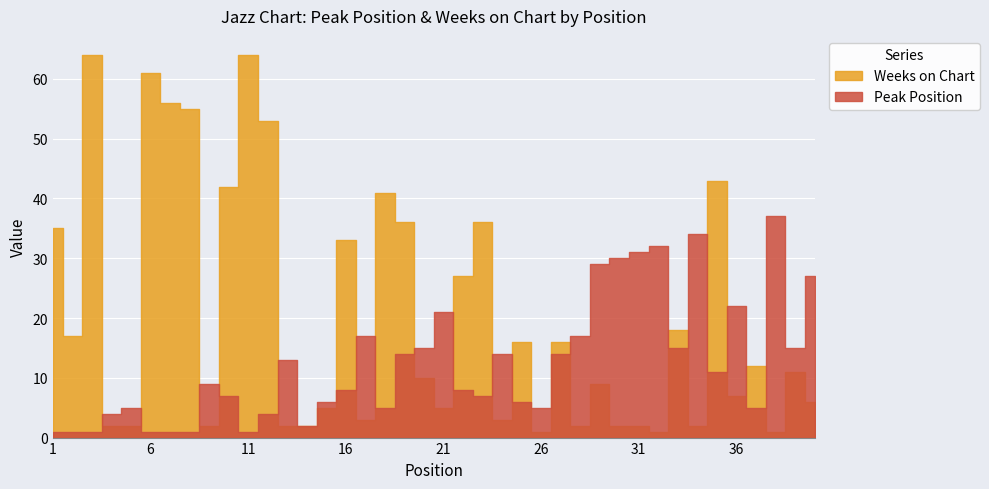

What is the sum of the Weeks on Chart values at 29 and 36?

16